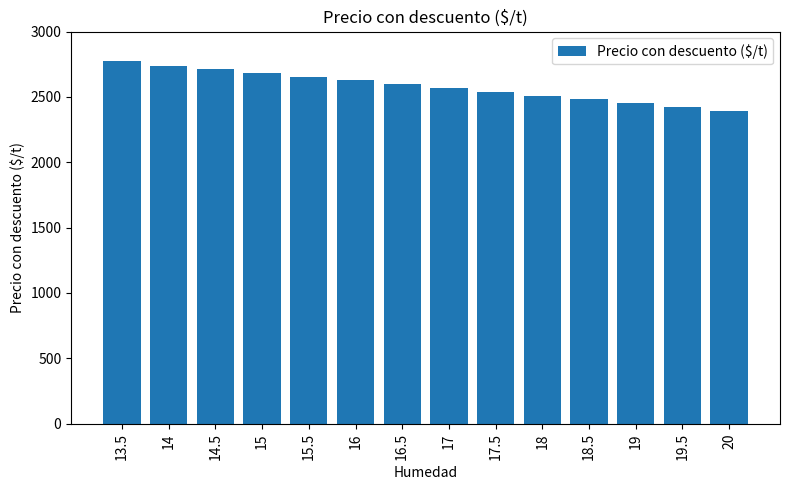

How many distinct data groups are displayed?

1